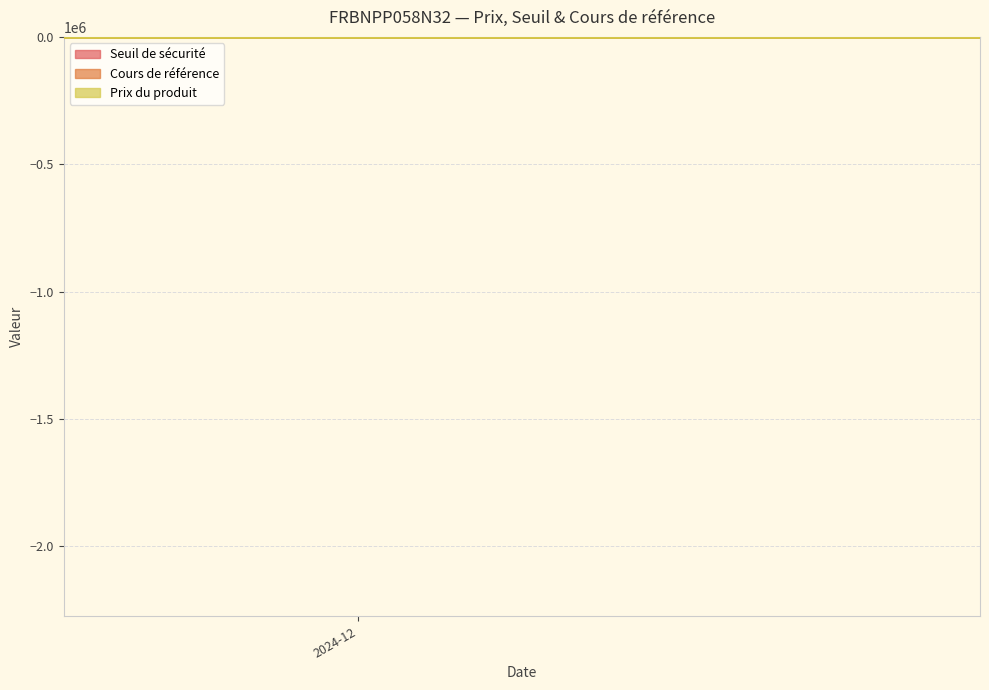

Is it true that Prix du produit equals 1.4 at 2024-12-06?

True